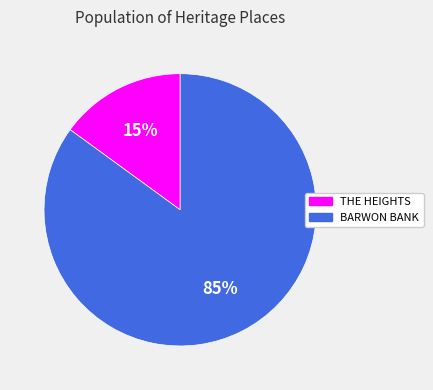

To the nearest percent, what is the average slice percentage?

50%